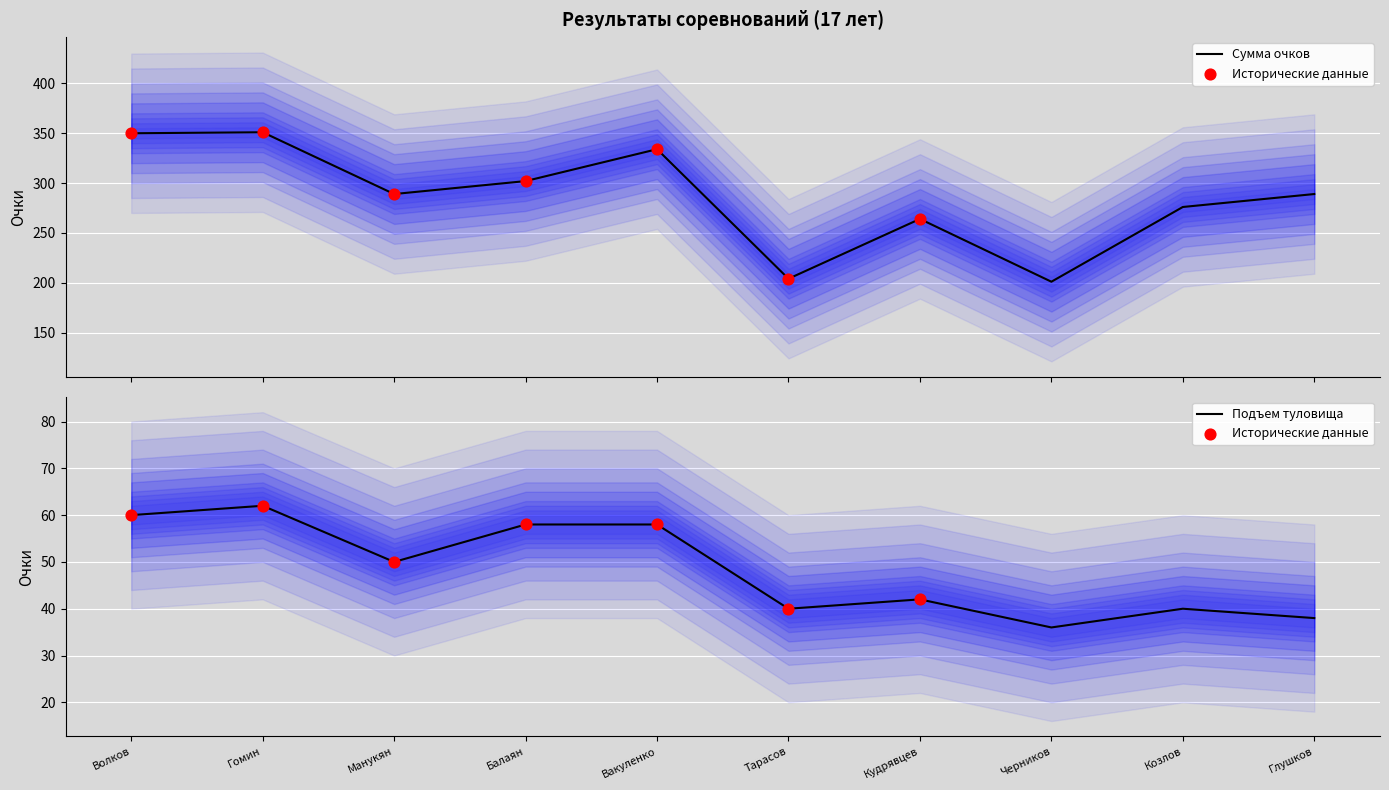

At which category is the sum across all series the highest?

Гомин Анатолий